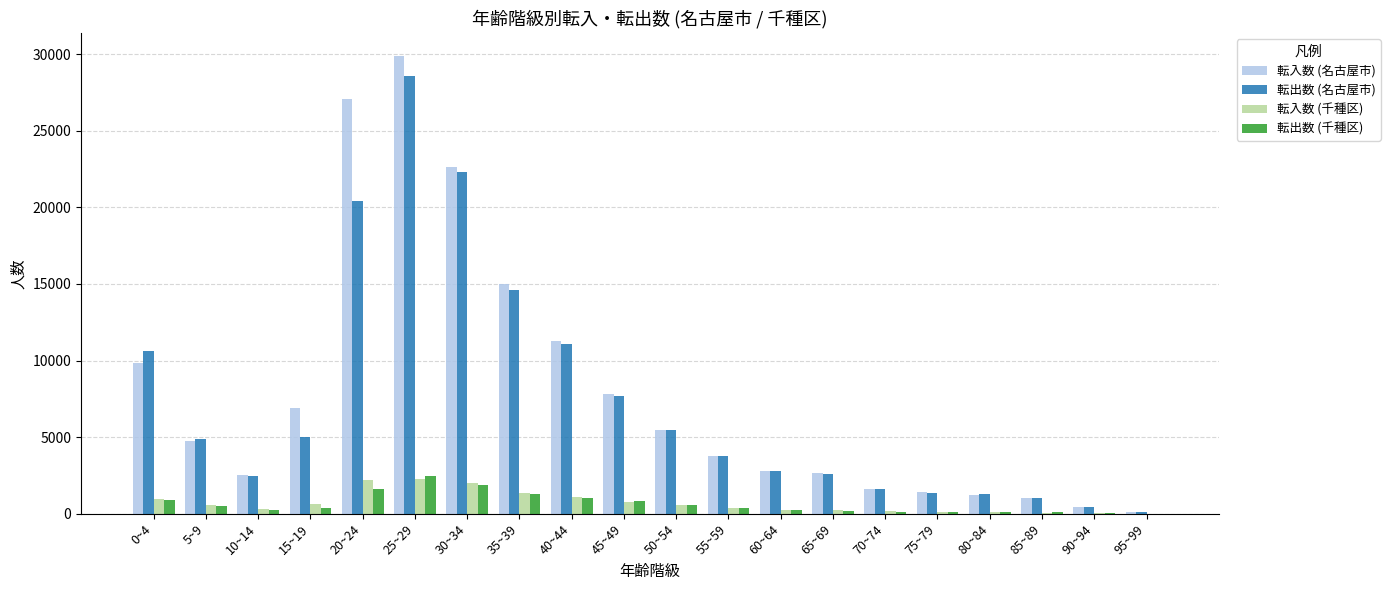

Where does the 転出数 (名古屋市) series first go above 4860?

0~4